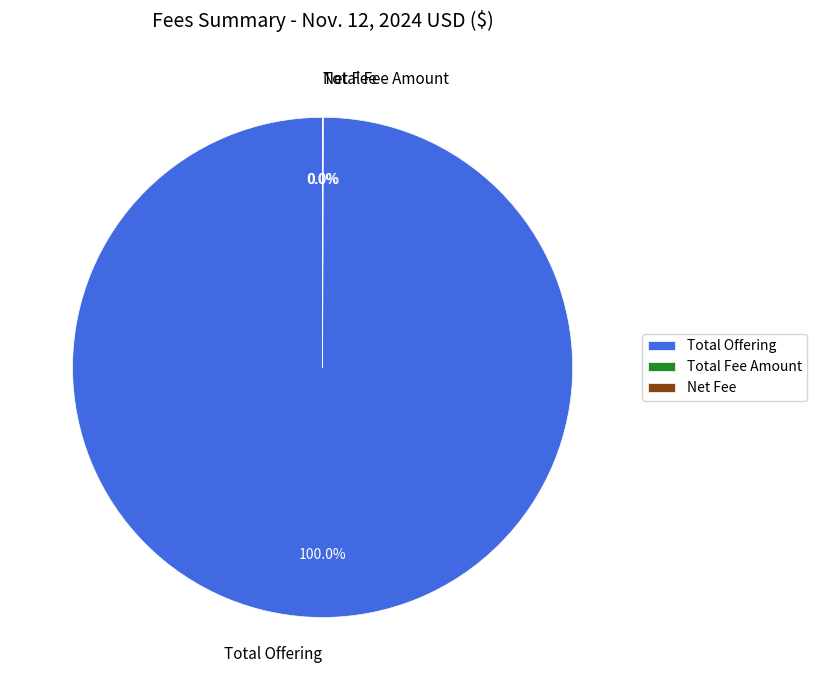

To the nearest percent, what is the difference between the largest and smallest slice percentages?

100%